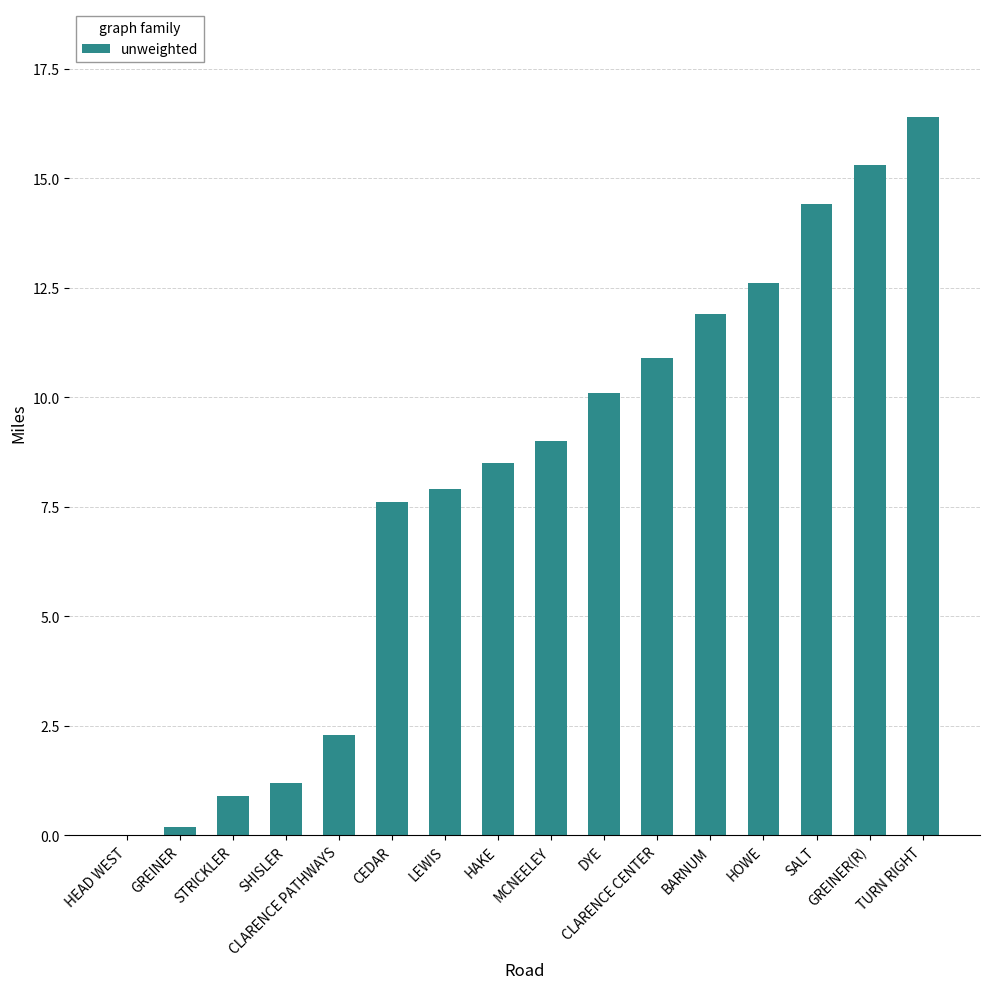

Reading left to right, what are all the values shown in this chart?

HEAD WEST=0.0	GREINER=0.2	STRICKLER=0.9	SHISLER=1.2	CLARENCE PATHWAYS=2.3	CEDAR=7.6	LEWIS=7.9	HAKE=8.5	MCNEELEY=9.0	DYE=10.1	CLARENCE CENTER=10.9	BARNUM=11.9	HOWE=12.6	SALT=14.4	GREINER(R)=15.3	TURN RIGHT=16.4